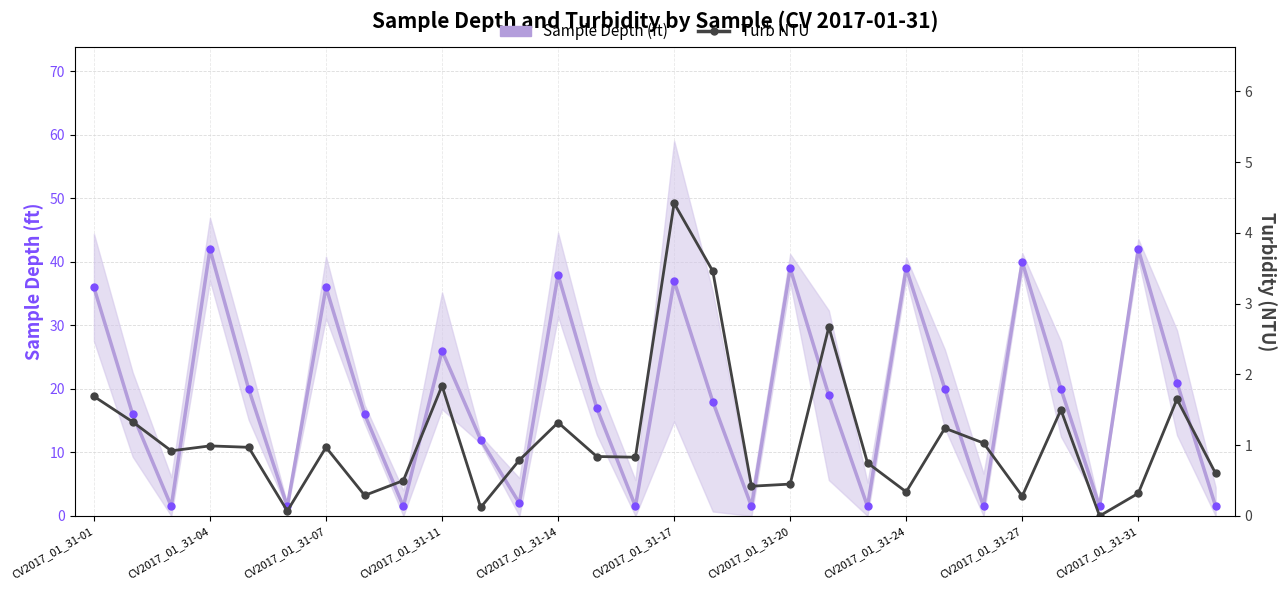

What is the value of the Sample Depth (ft) point at the 22nd from the left?

39.0